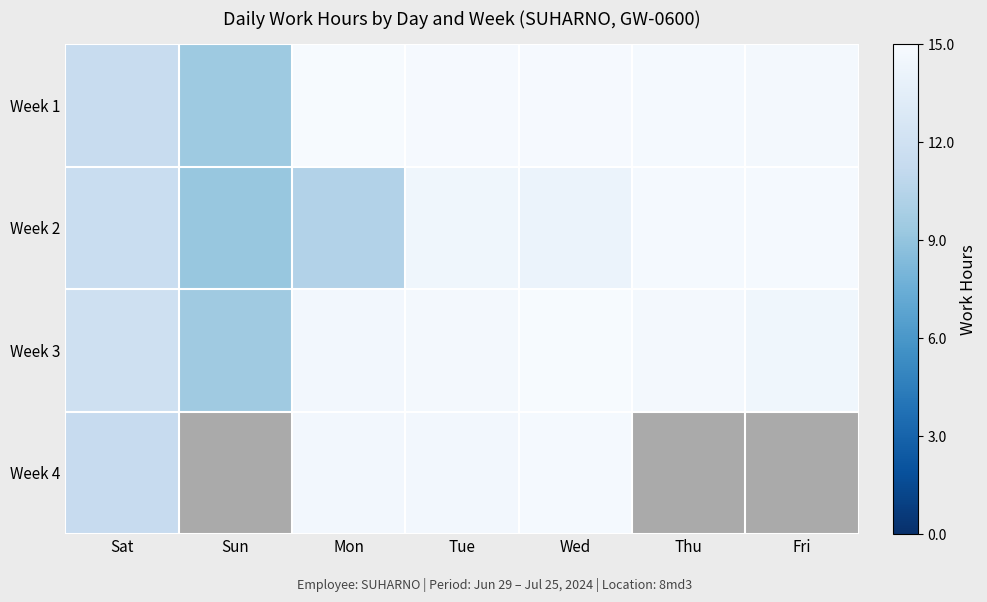

What is the difference between the highest and lowest values at Mon?

4.6